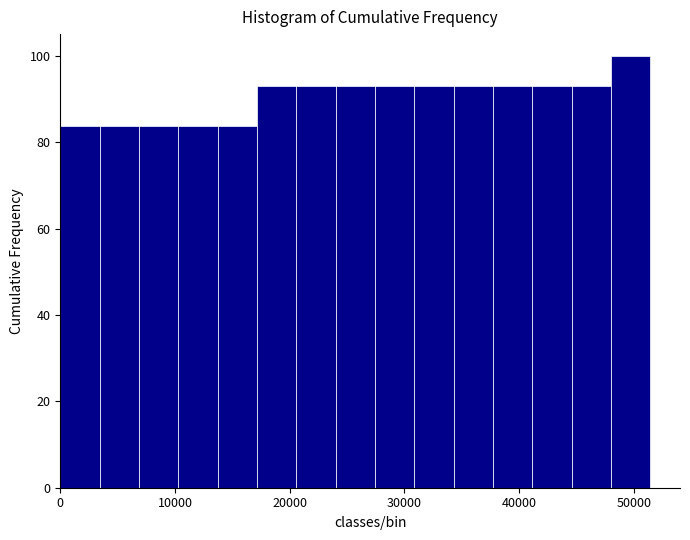

Around what value on the x-axis is the tallest bar? Give the approximate position of its centre, as read against the axis.

50000